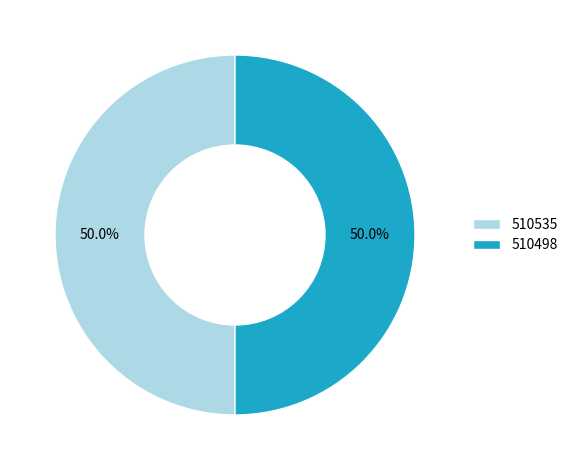

Approximately how many times larger is the value at 510498 compared to 510535?

1.0